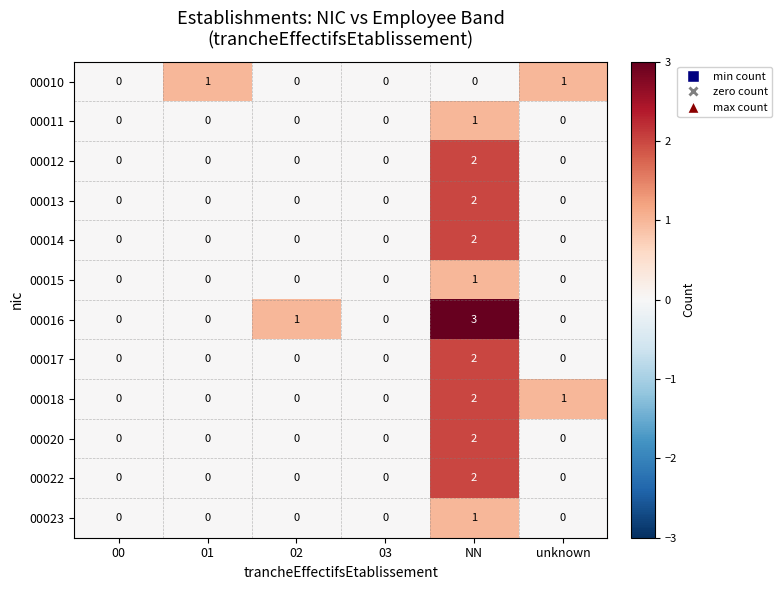

At which label does 00022 reach its peak?

NN